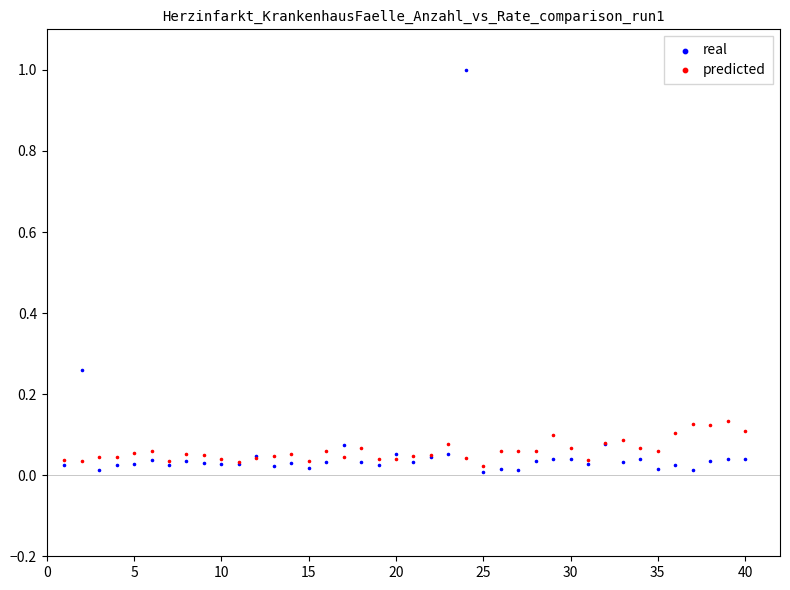

What are all the series names shown in the legend?

real, predicted